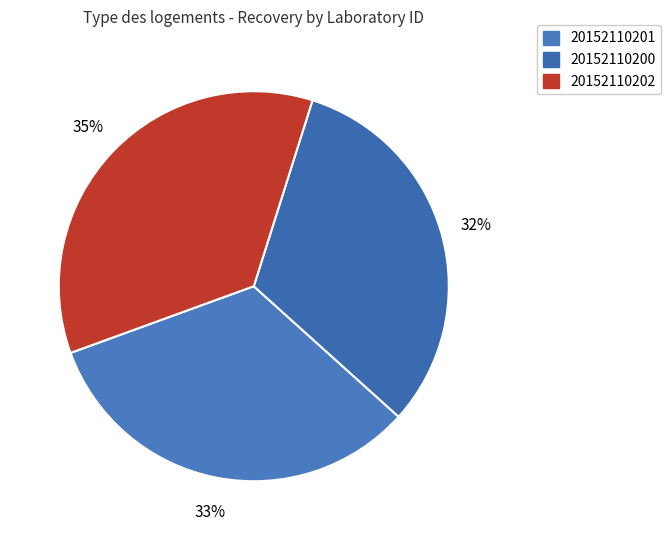

Count the number of slices in the pie.

3